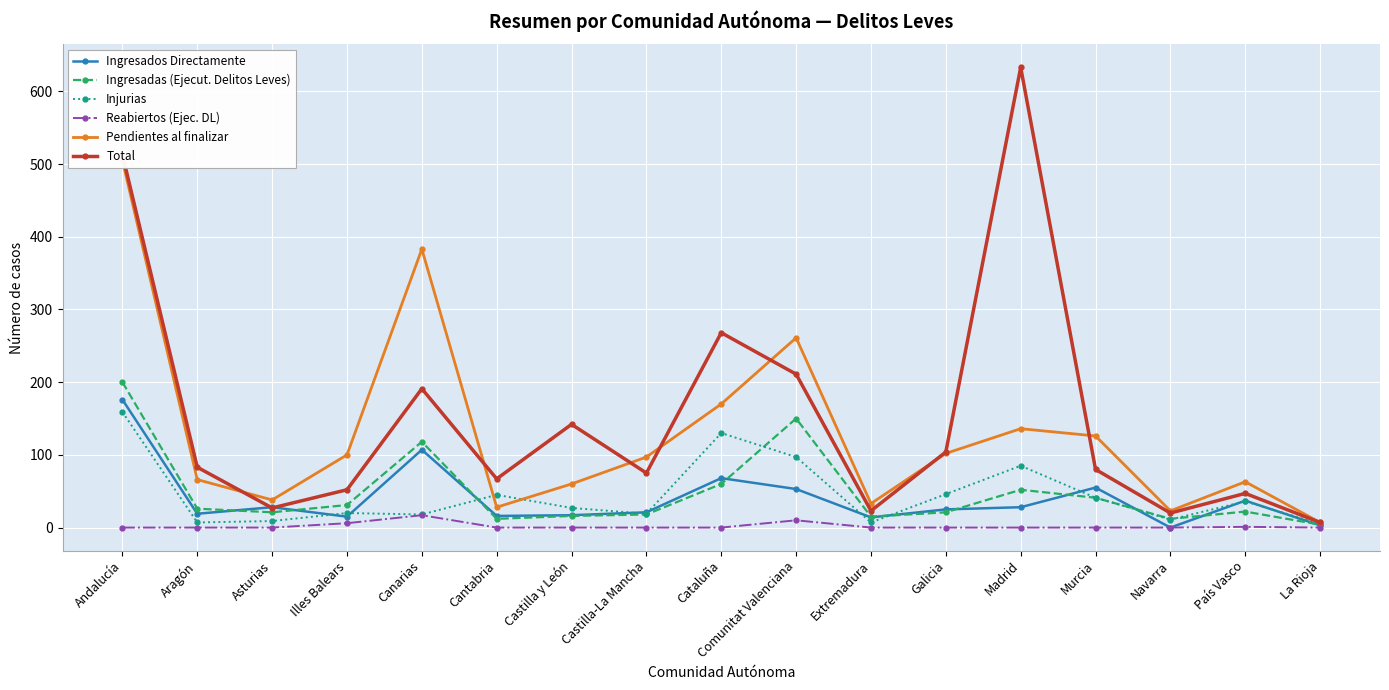

In Reabiertos (Ejec. DL), how many points are higher than both neighbors (excluding endpoints)?

3